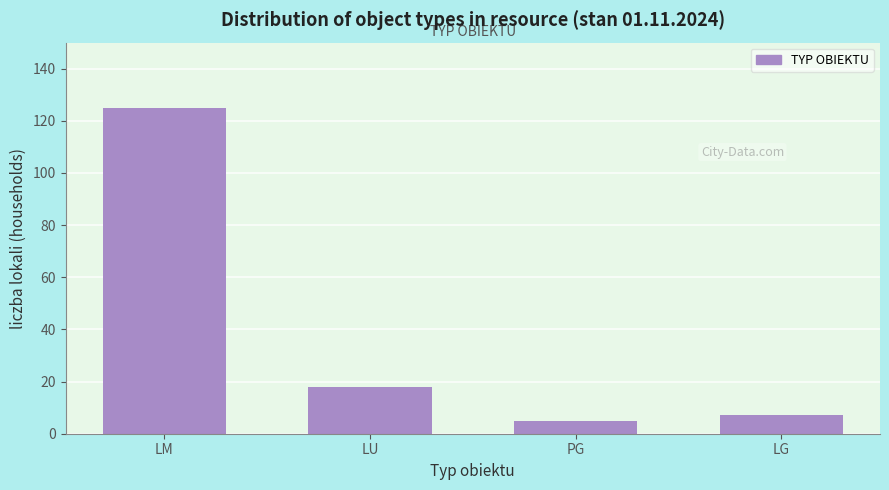

Reading right to left, list all the values displayed in this chart.

LG=7	PG=5	LU=18	LM=125